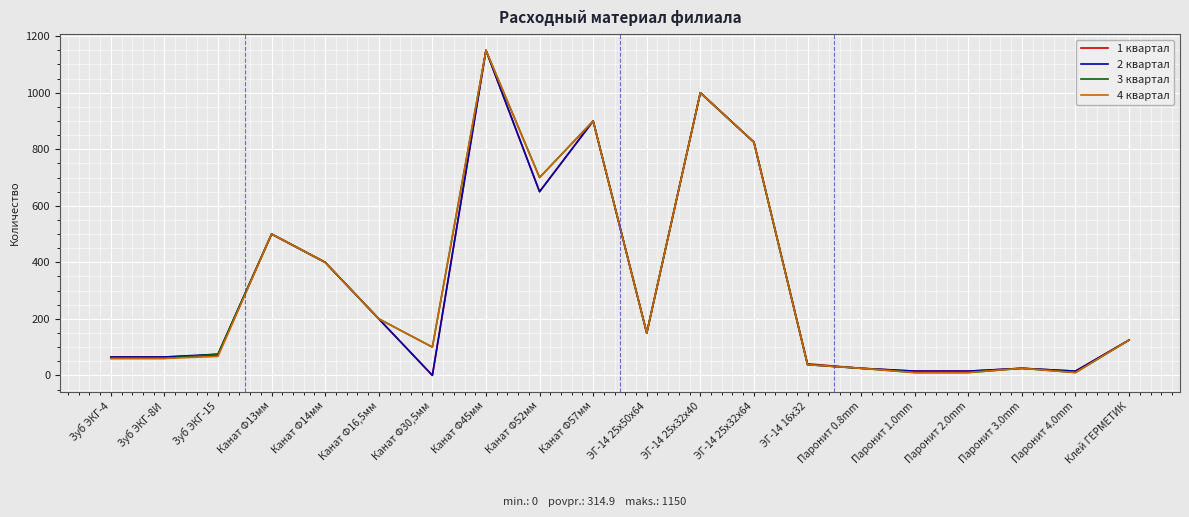

At which category is the sum across all series the highest?

Канат Ф45мм